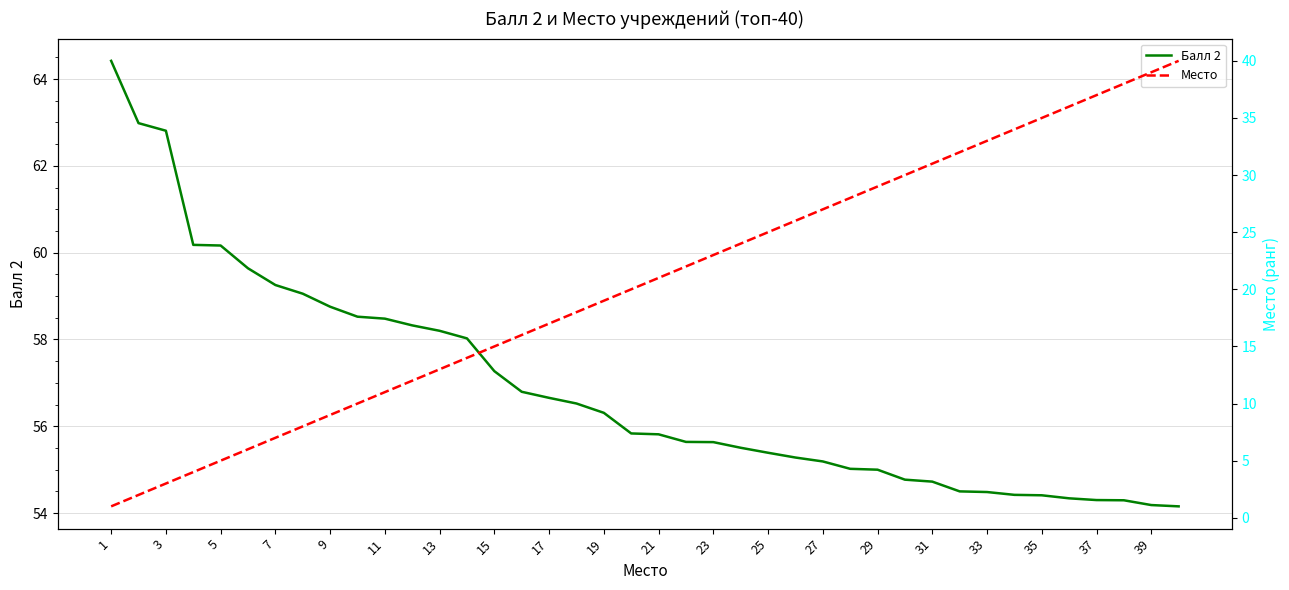

The Балл 2 series shows 31.0 at 9. True or false?

False